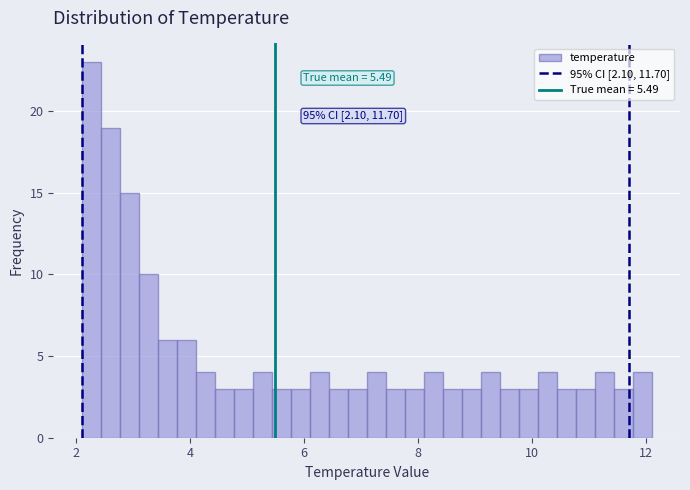

Read against the x-axis, roughly where is the centre of the tallest bar?

2.2